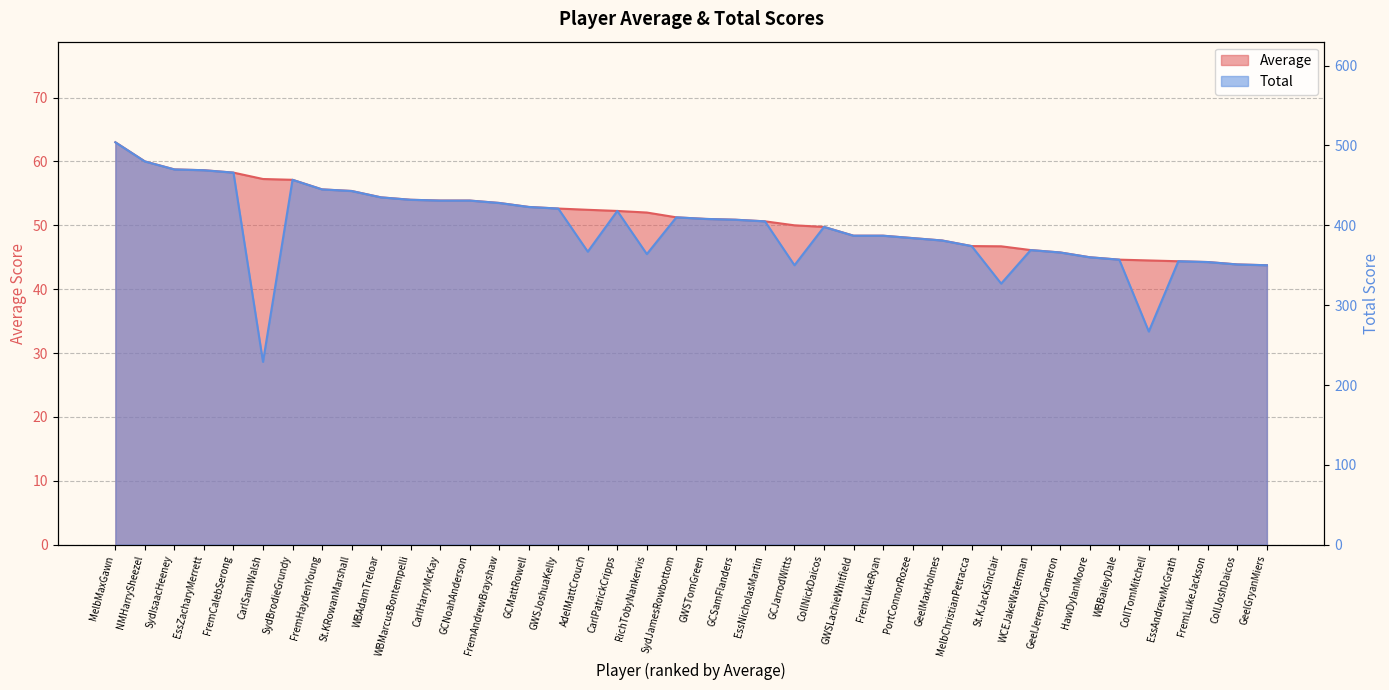

What is the minimum value shown in the chart?

43.8